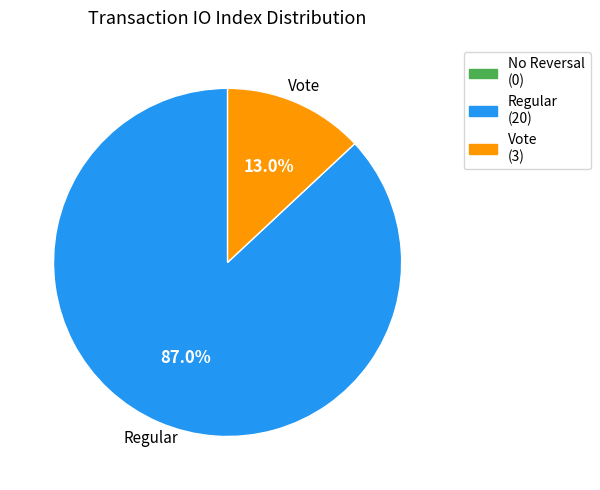

Approximately how many times larger is the value at Regular compared to Vote?

6.7